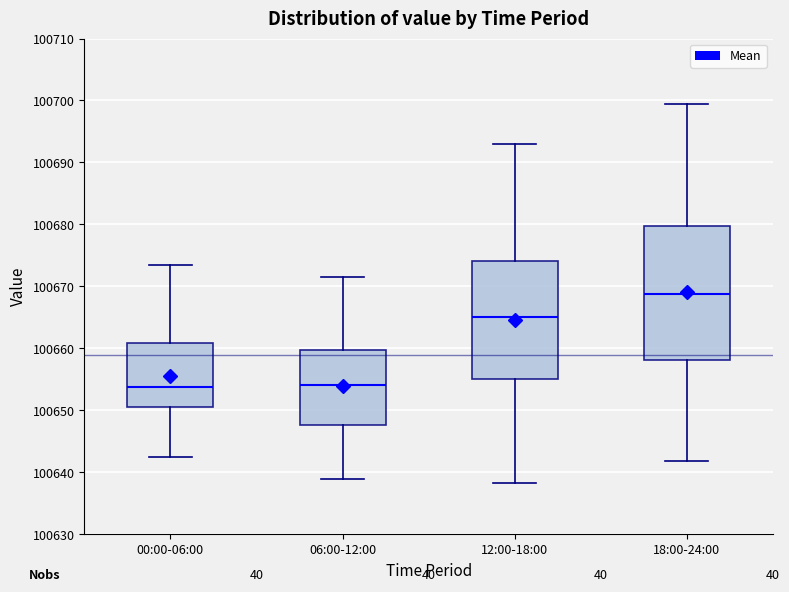

Reading left to right, read every box against the y-axis: the position of its median line, the range the box covers, and the ends of its whiskers. The values are not printed on the chart, so give them approximately, as read against the axis.

00:00-06:00: median 100654, box 100651 to 100661, whiskers 100642 to 100674
06:00-12:00: median 100654, box 100648 to 100660, whiskers 100639 to 100672
12:00-18:00: median 100665, box 100655 to 100674, whiskers 100638 to 100693
18:00-24:00: median 100669, box 100658 to 100680, whiskers 100642 to 100700